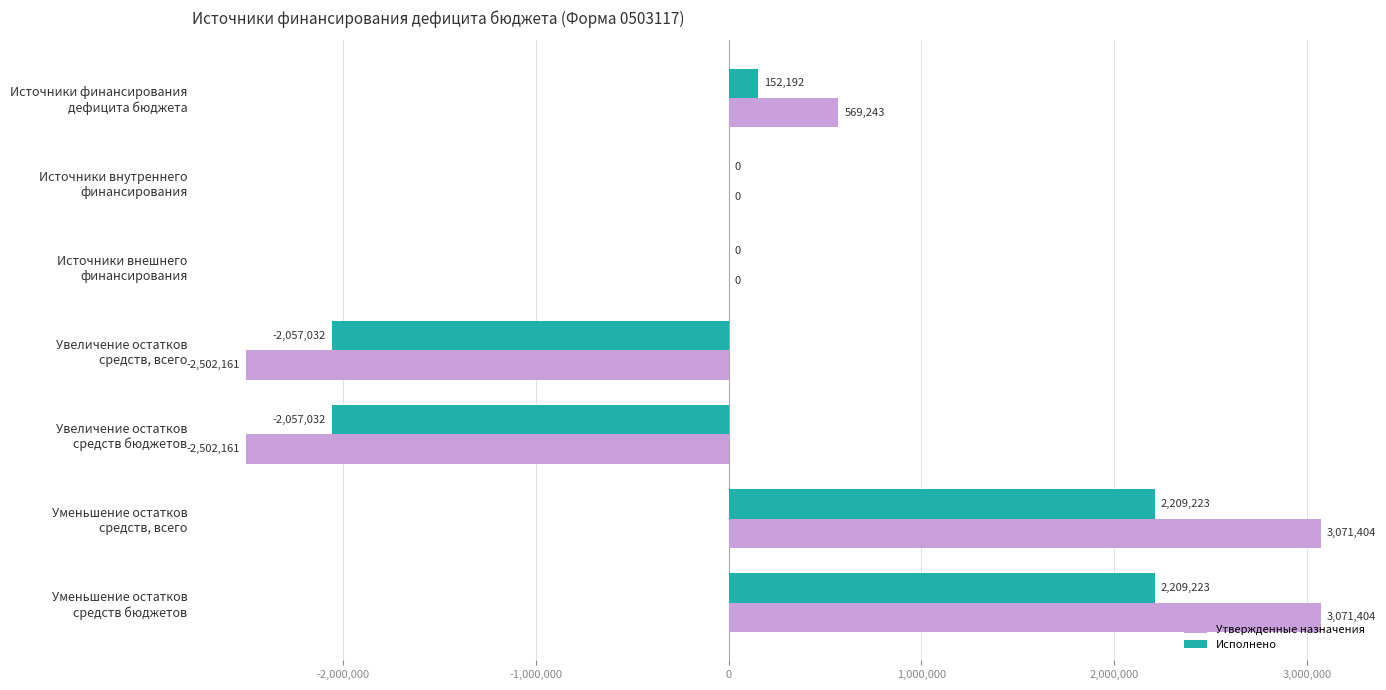

What is the greatest value displayed?

3071403.6